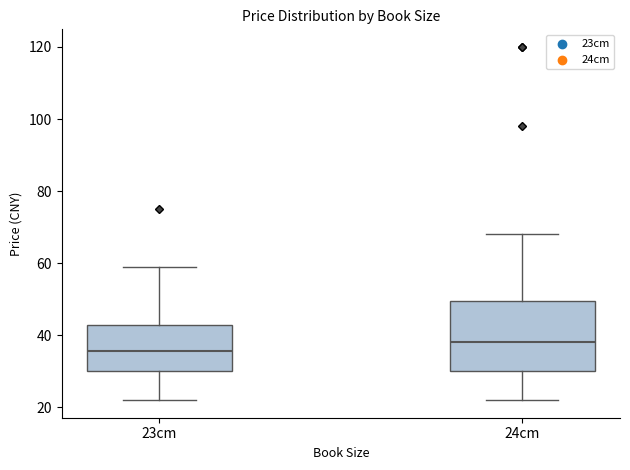

Reading left to right, transcribe this box plot: for each box, give where its median line is, the range the box spans, and where its two whiskers end, as read against the y-axis. The values are not printed on the chart, so give them approximately, as read against the axis.

23cm: median 36, box 30 to 42, whiskers 22 to 60
24cm: median 38, box 30 to 50, whiskers 22 to 68